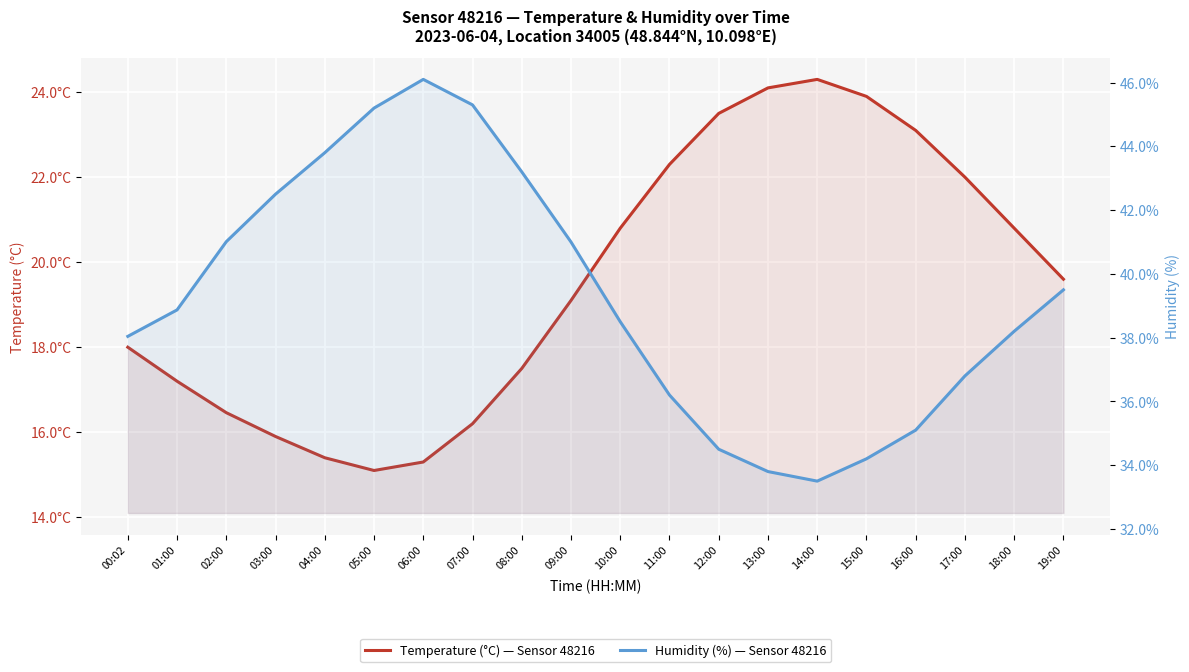

What is the sum of all temperature values?

390.6